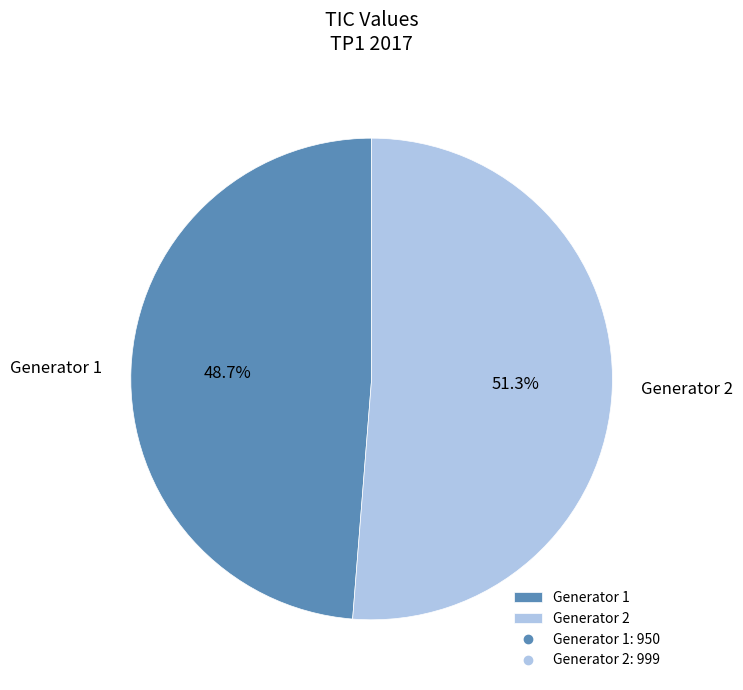

Rank the categories by value from highest to lowest.

Generator 2, Generator 1